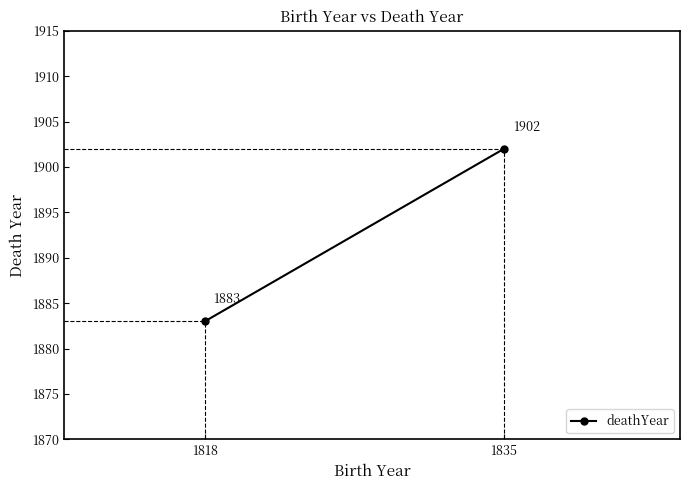

Is this an area chart (filled region under the line)?

No